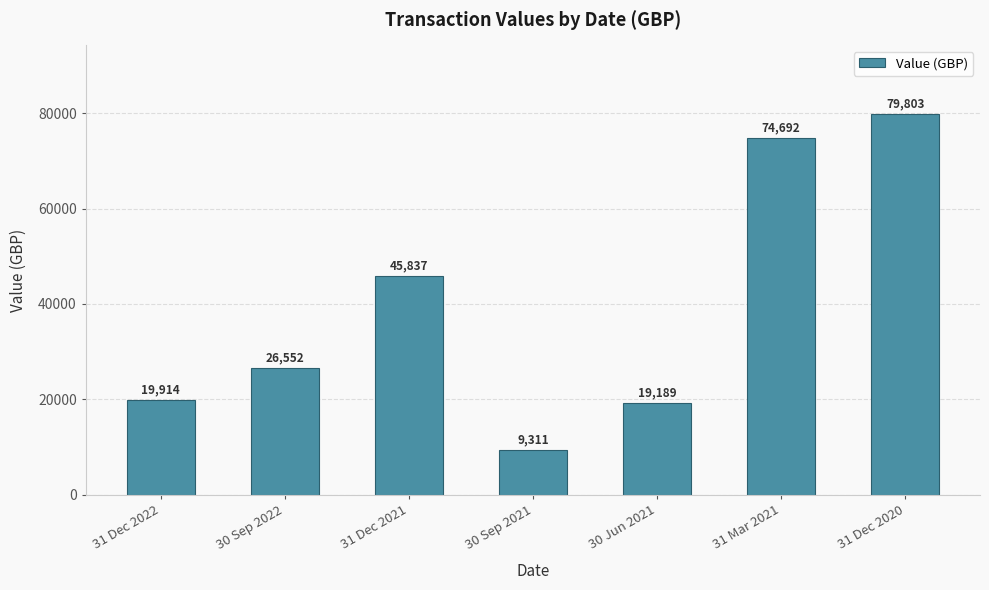

Rank the categories by value from highest to lowest.

31 Dec 2020, 31 Mar 2021, 31 Dec 2021, 30 Sep 2022, 31 Dec 2022, 30 Jun 2021, 30 Sep 2021